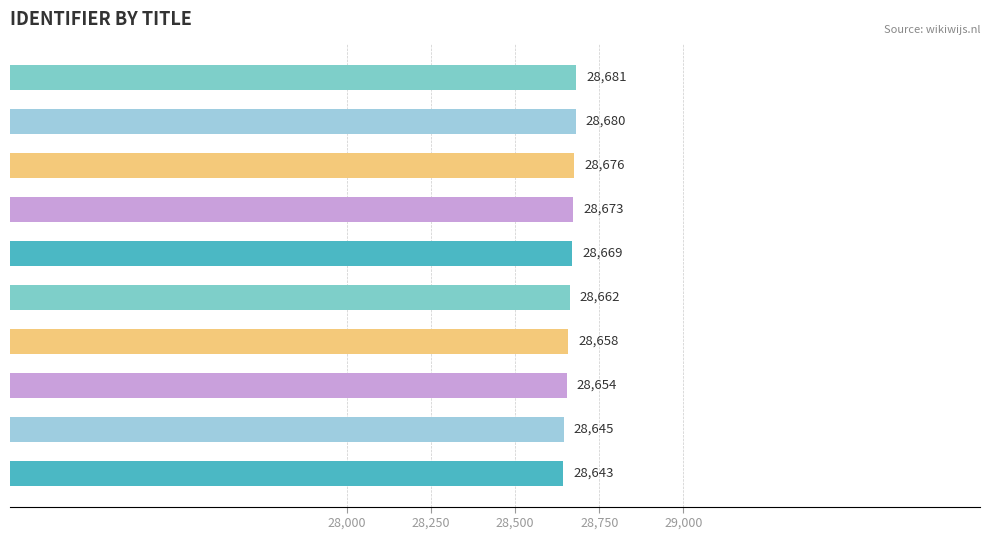

What is the difference between the second highest and minimum values?

37